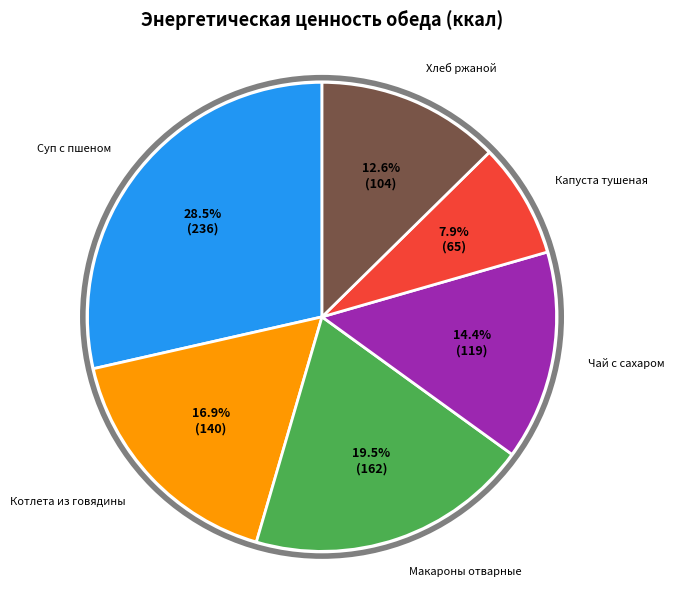

Does Чай с сахаром account for over 50% of the chart?

No